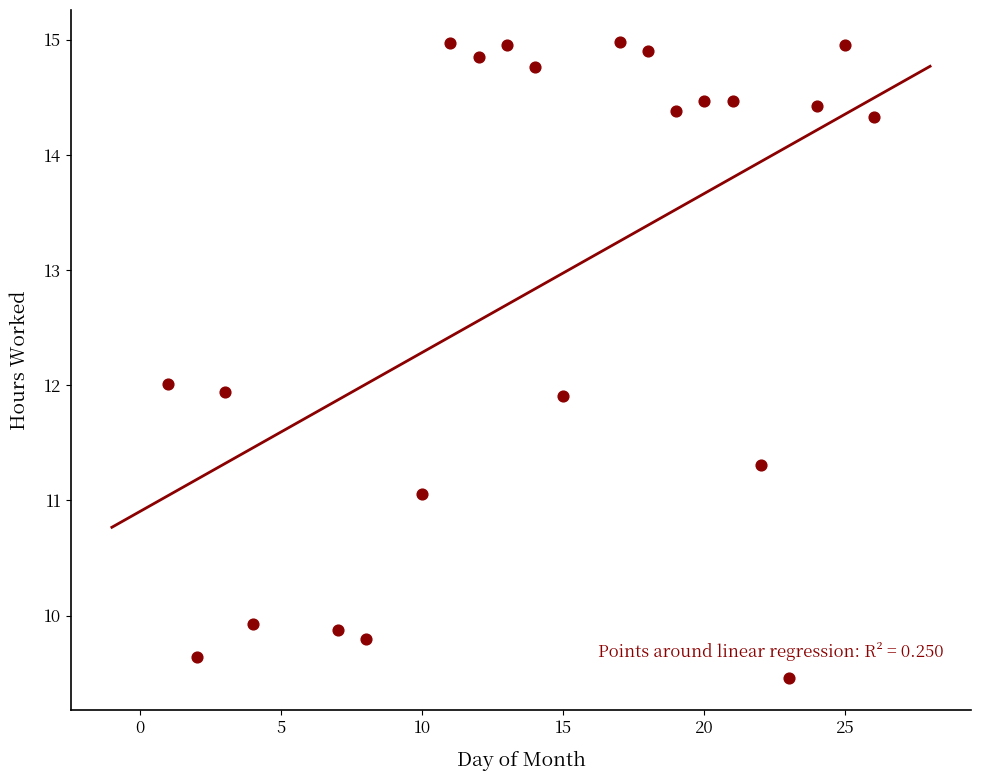

What is the range of X values (max minus min)?

25.0